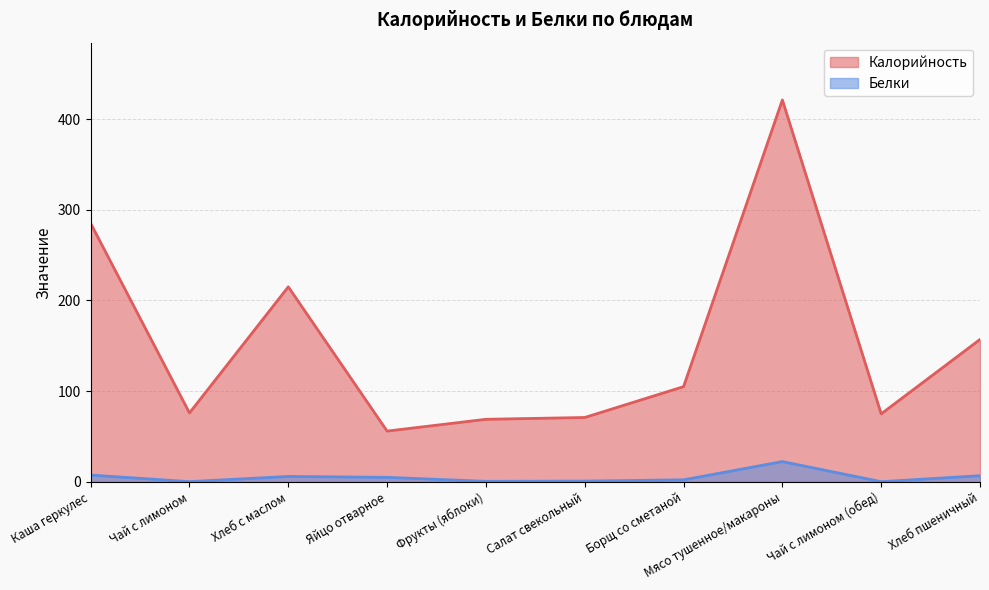

Is it true that Калорийность equals 281.6 at Хлеб пшеничный?

False